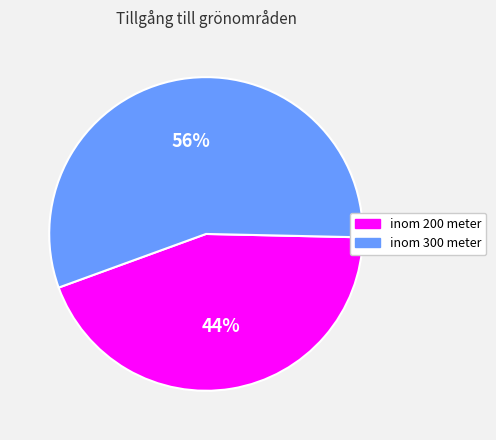

To the nearest percent, what is the difference between the largest and smallest slice percentages?

12%